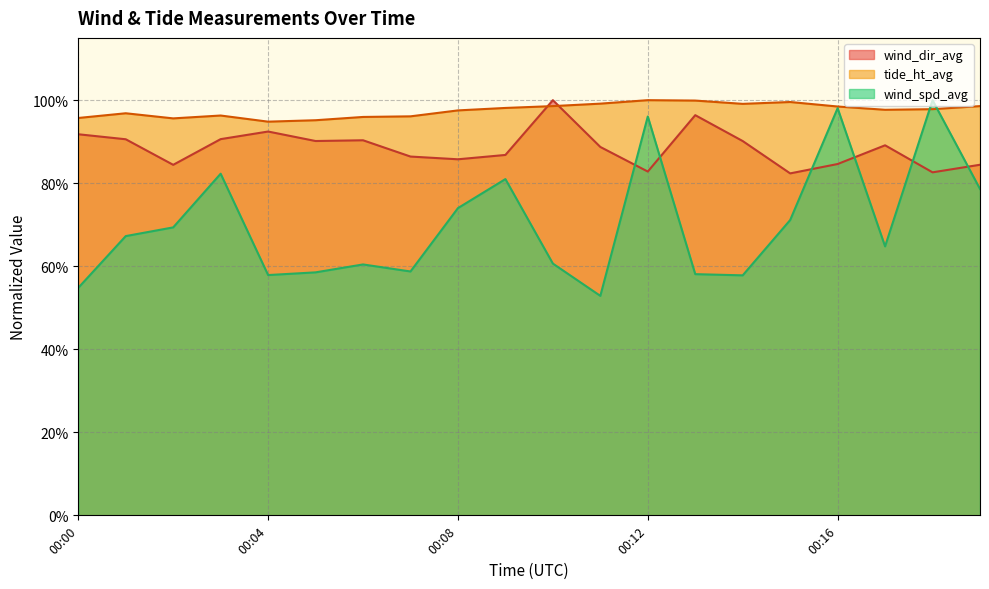

Where is tide_ht_avg nearest to the value 0?

00:04